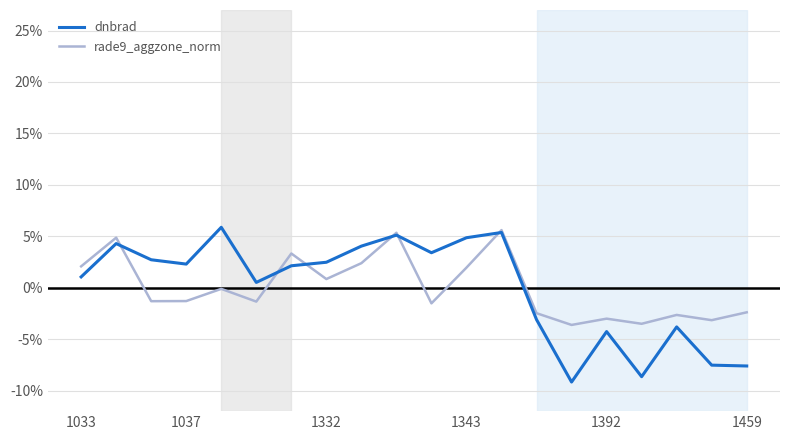

Which series has the widest spread of values?

dnbrad